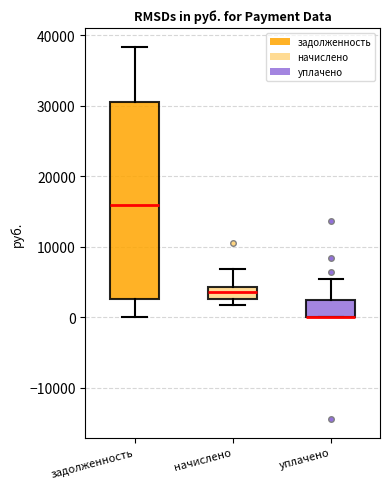

Reading left to right, read every box against the y-axis: the position of its median line, the range the box covers, and the ends of its whiskers. The values are not printed on the chart, so give them approximately, as read against the axis.

задолженность: median 16000, box 2000 to 30000, whiskers 0 to 38000
начислено: median 4000 (inside the box), box 3000 to 4000, whiskers 2000 to 7000
уплачено: median 0 (drawn on the box's lower edge), box 0 to 2000, whiskers 0 to 5000